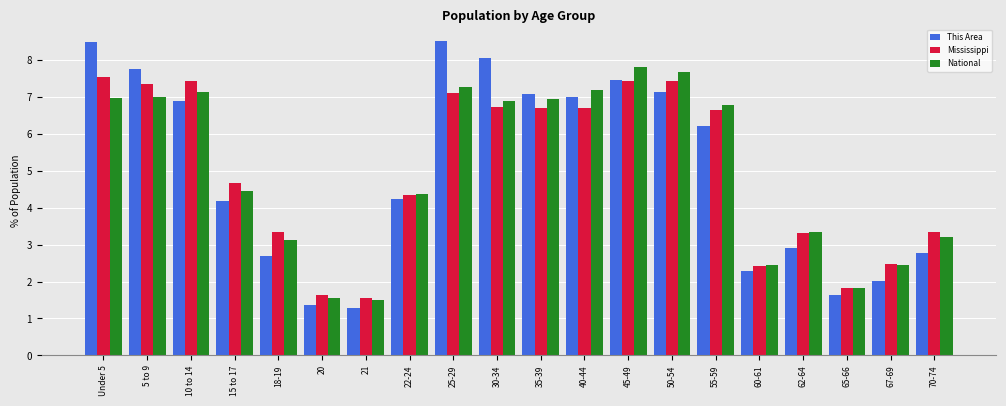

Reading left to right, extract all data points from this chart.

This Area: 8.5	7.8	6.9	4.2	2.7	1.4	1.3	4.2	8.5	8.1	7.1	7.0	7.5	7.1	6.2	2.3	2.9	1.6	2.0	2.8
Mississippi: 7.5	7.3	7.4	4.7	3.4	1.6	1.6	4.3	7.1	6.7	6.7	6.7	7.4	7.4	6.7	2.4	3.3	1.8	2.5	3.4
National: 7.0	7.0	7.1	4.5	3.1	1.6	1.5	4.4	7.3	6.9	7.0	7.2	7.8	7.7	6.8	2.5	3.3	1.8	2.5	3.2